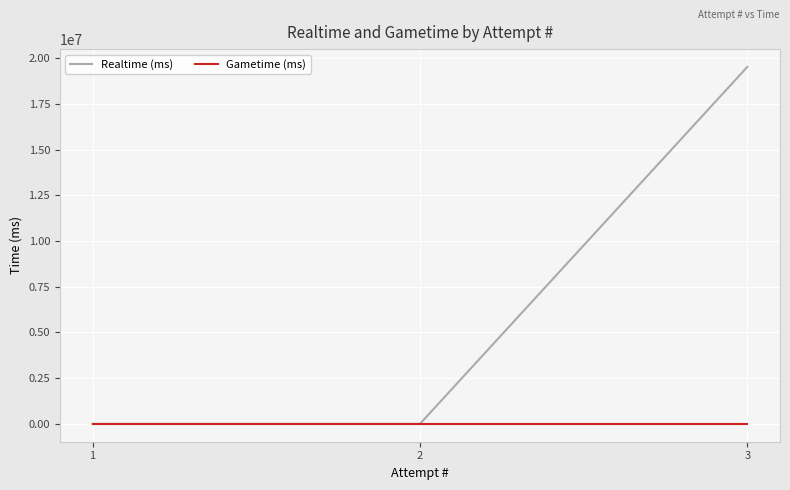

How many lines are shown in the chart?

2